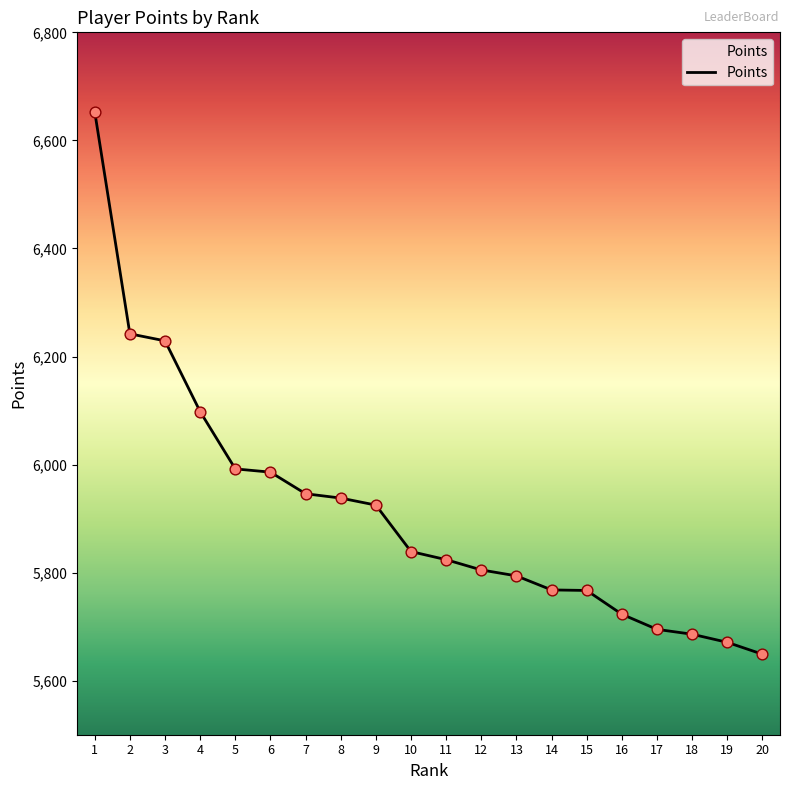

What is the change in value from 2 to 4?

-144